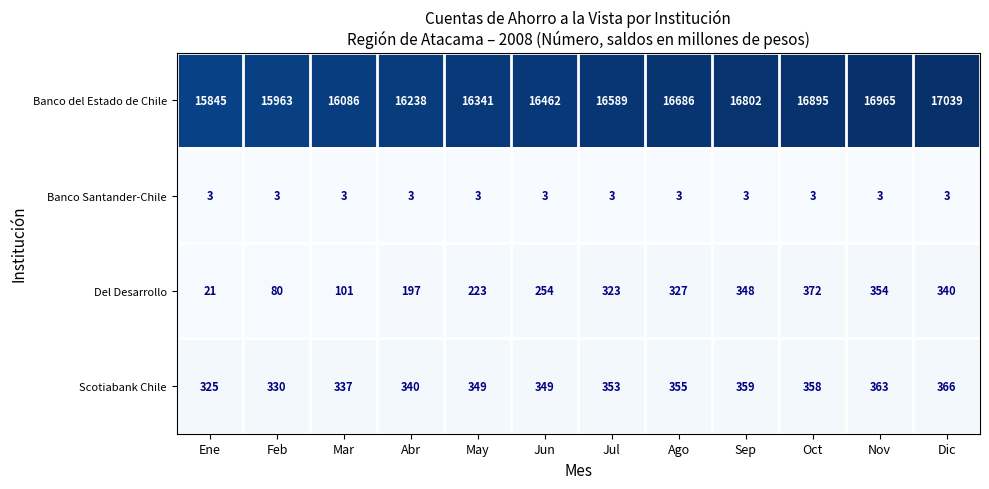

At Dic, list the series in order from largest to smallest.

Banco del Estado de Chile, Scotiabank Chile, Del Desarrollo, Banco Santander-Chile